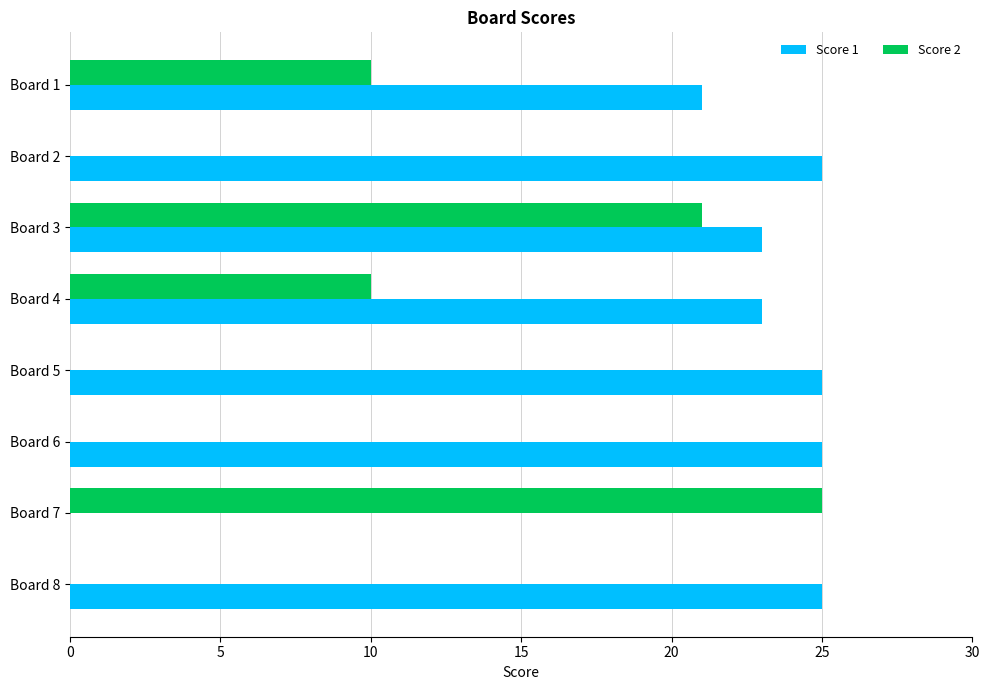

What is the maximum value for Score 2?

25